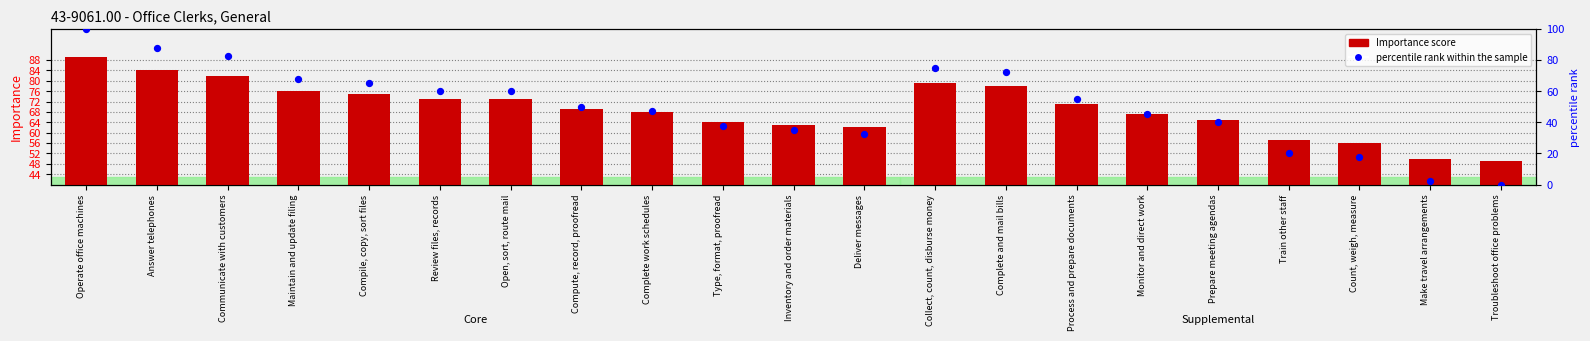

Is the value of Importance at Inventory and order materials greater than the value of percentile rank within the sample at Collect, count, disburse money?

No